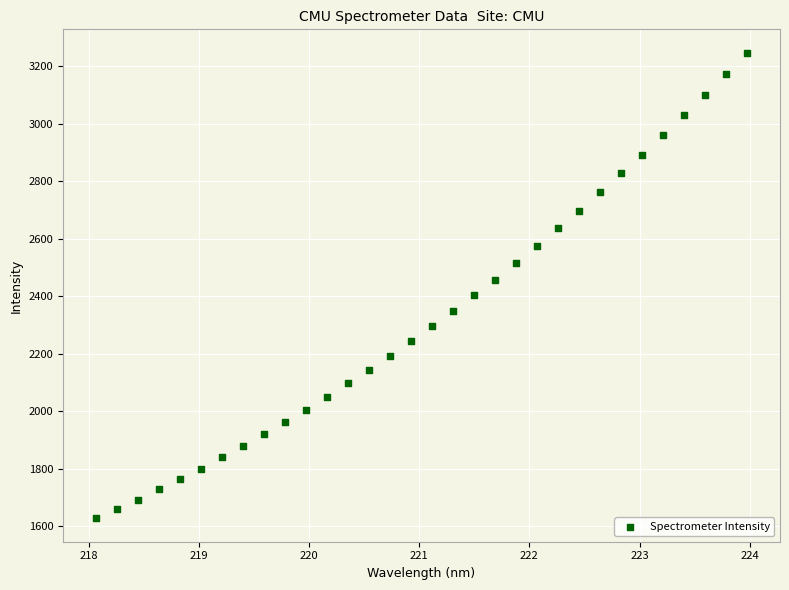

What is the range of Y values (max minus min)?

1620.6